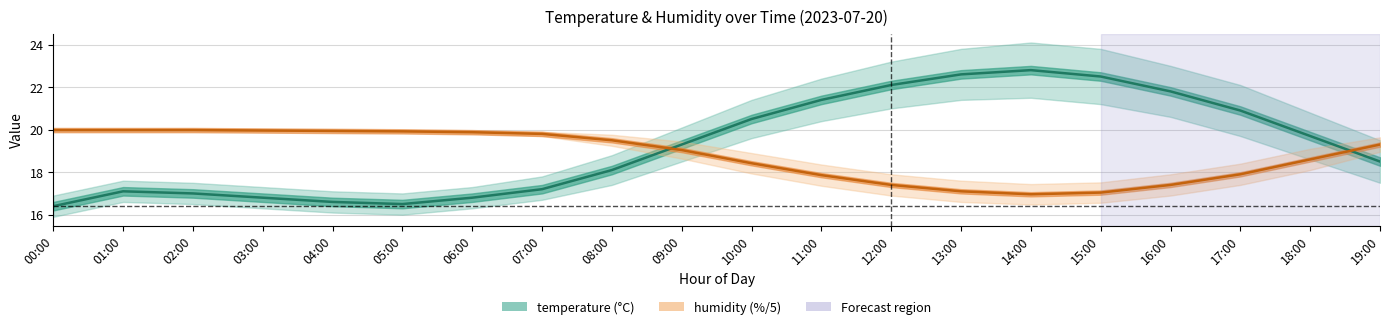

What is the difference between the maximum and minimum values in the humidity series?

3.0